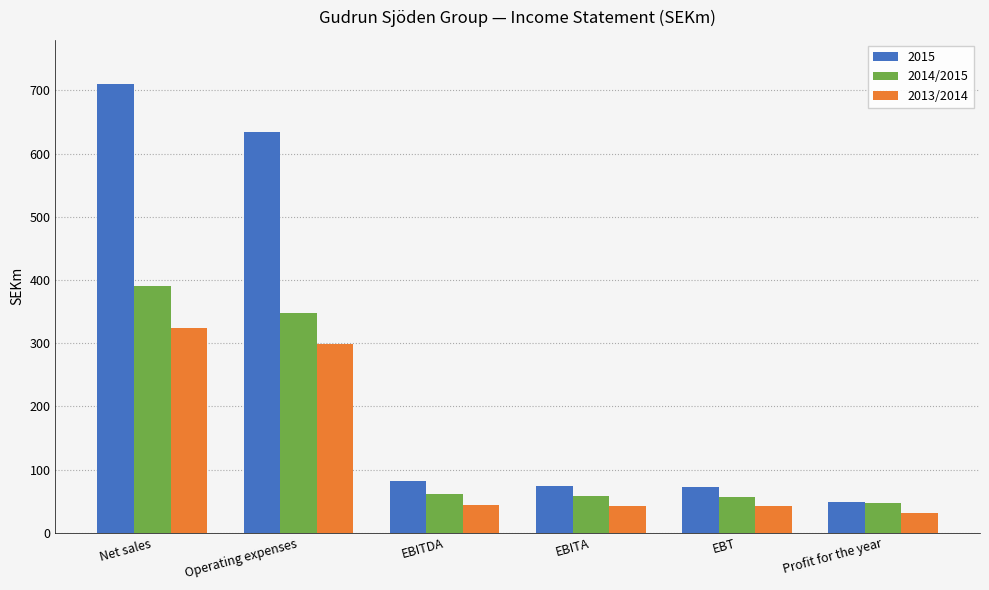

Which series has the largest range (max minus min)?

2015